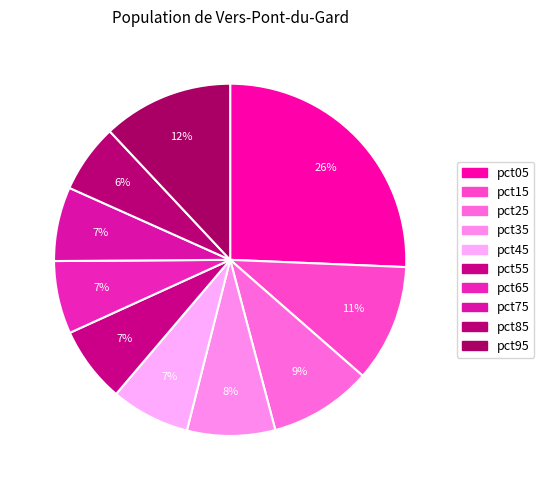

Count the number of slices in the pie.

10